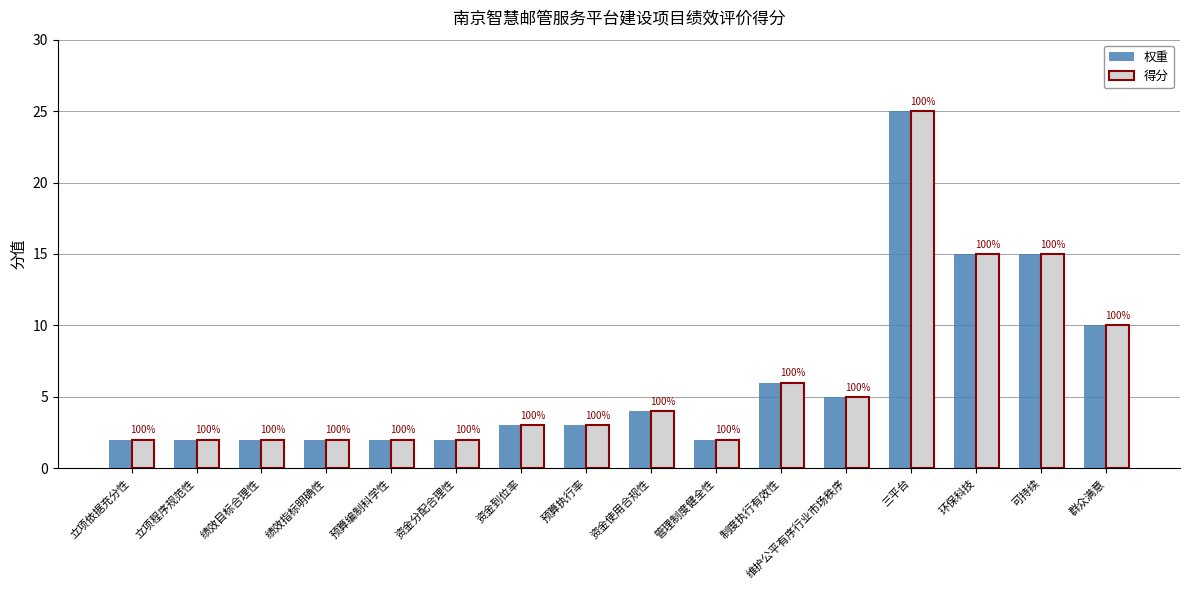

Read the 权重 value at 制度执行有效性.

6